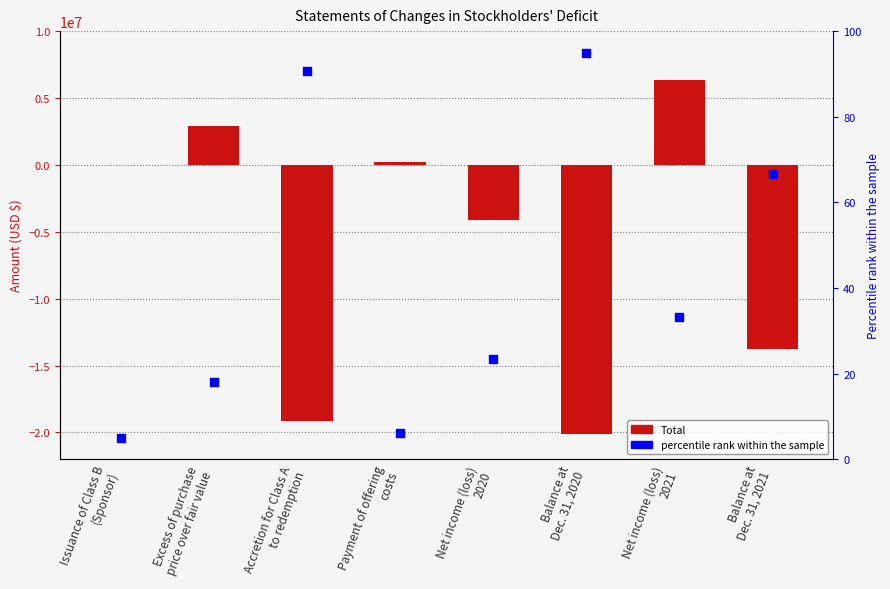

Is the value of Total at Net income (loss)
2021 greater than the value of percentile rank within the sample at Balance at
Dec. 31, 2021?

Yes